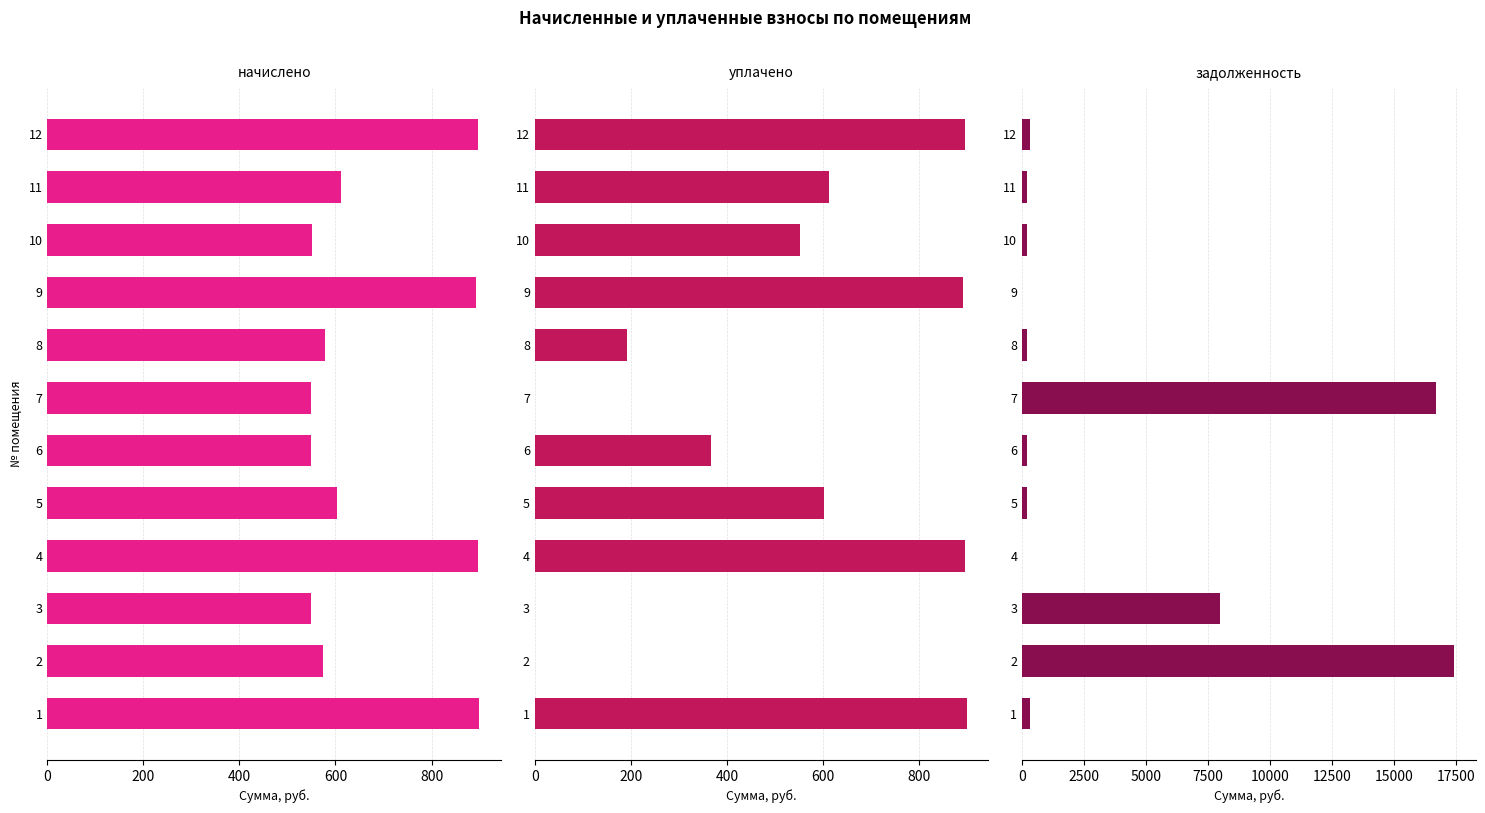

What is the difference between the maximum and second lowest values in the задолженность series?

17431.0